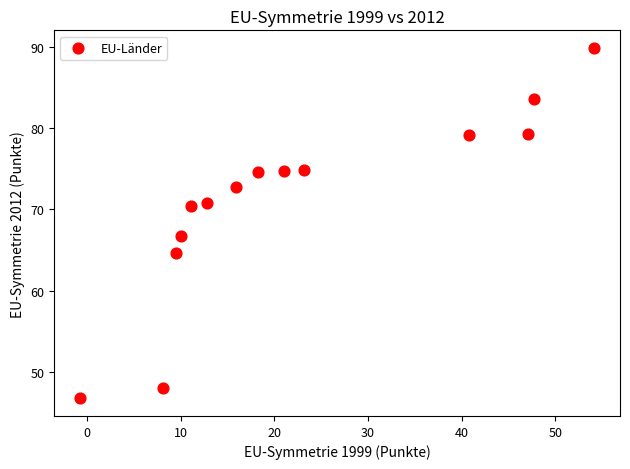

What Y value in the scatter plot is closest to 68?

66.7